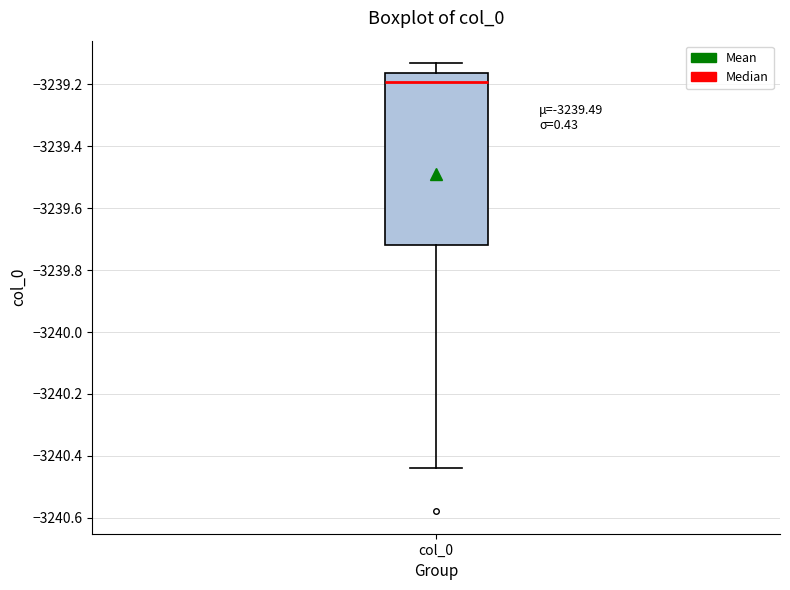

Transcribe this box plot: give where the median line is, the range the box spans, and where the two whiskers end, as read against the y-axis. The values are not printed on the chart, so give them approximately, as read against the axis.

median -3239.20, box -3239.72 to -3239.16, whiskers -3240.44 to -3239.14